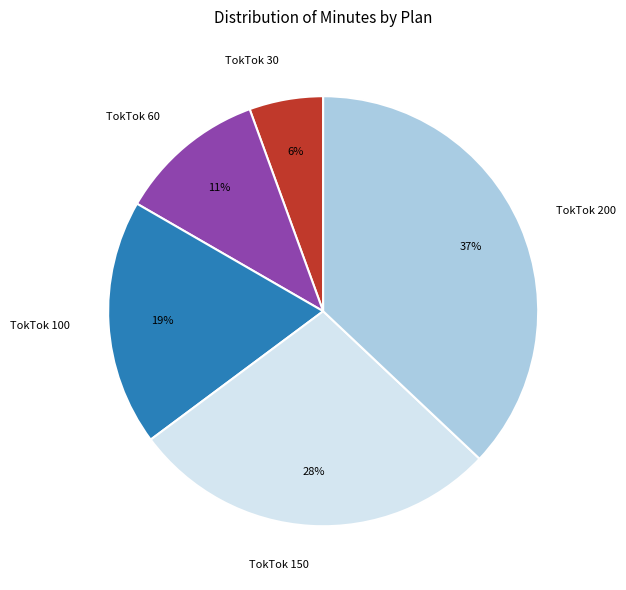

Which slice is the largest?

TokTok 200